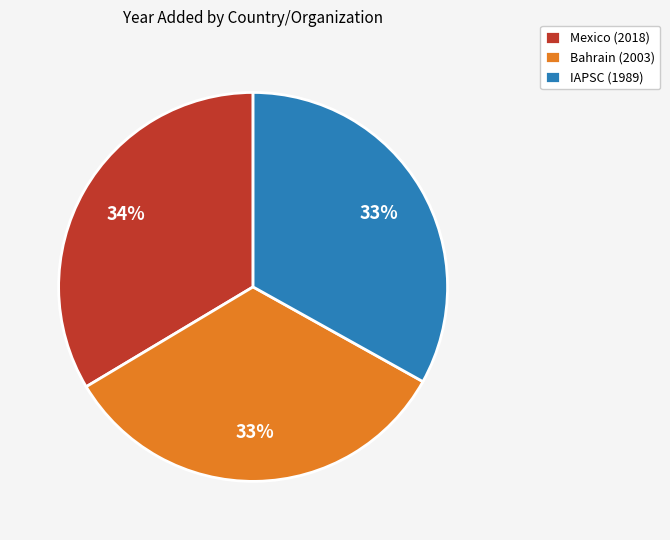

Count the number of slices in the pie.

3